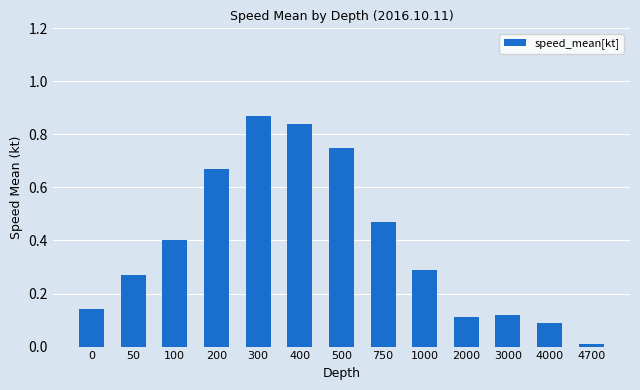

The value at 750 is 0.2. True or false?

False